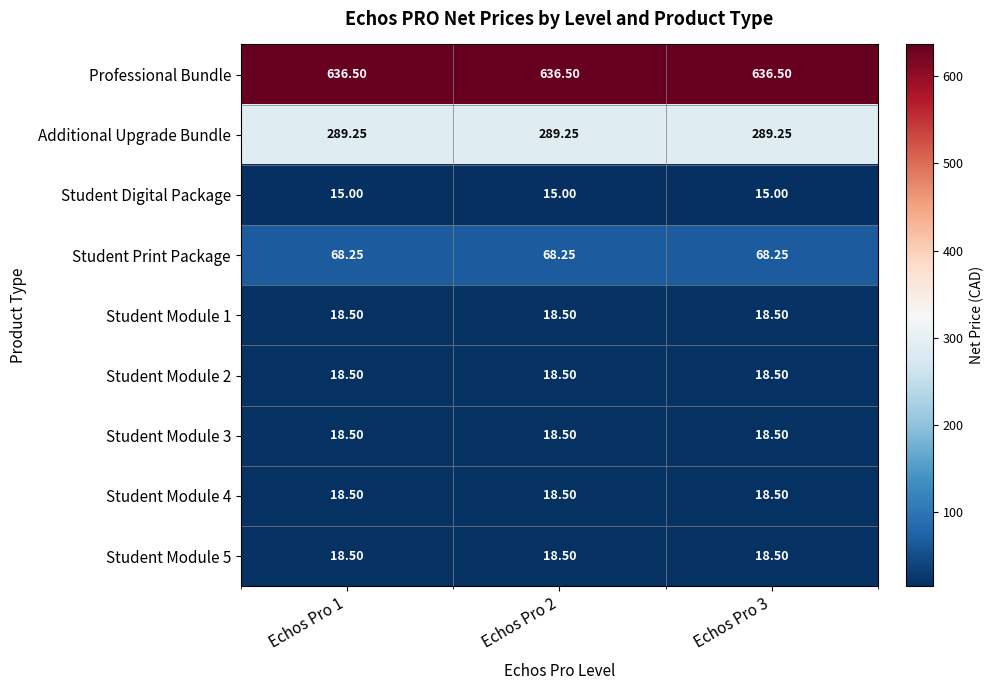

Which series has the largest total across all categories?

Professional Bundle